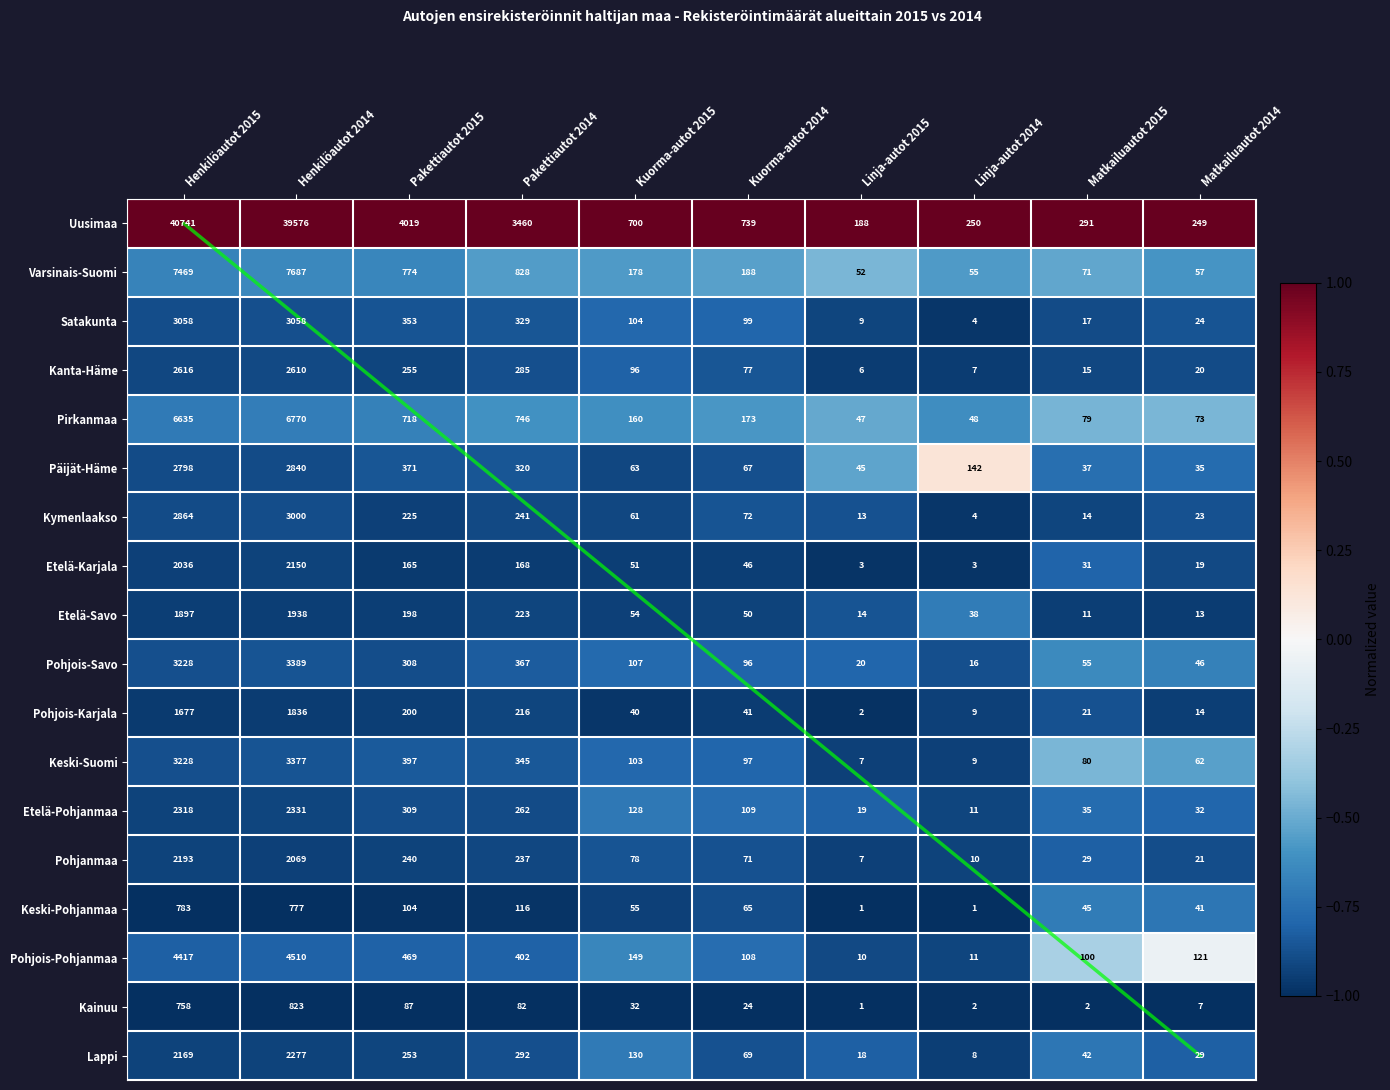

The value of Lappi at Kuorma-autot 2015 is 130. True or false?

True